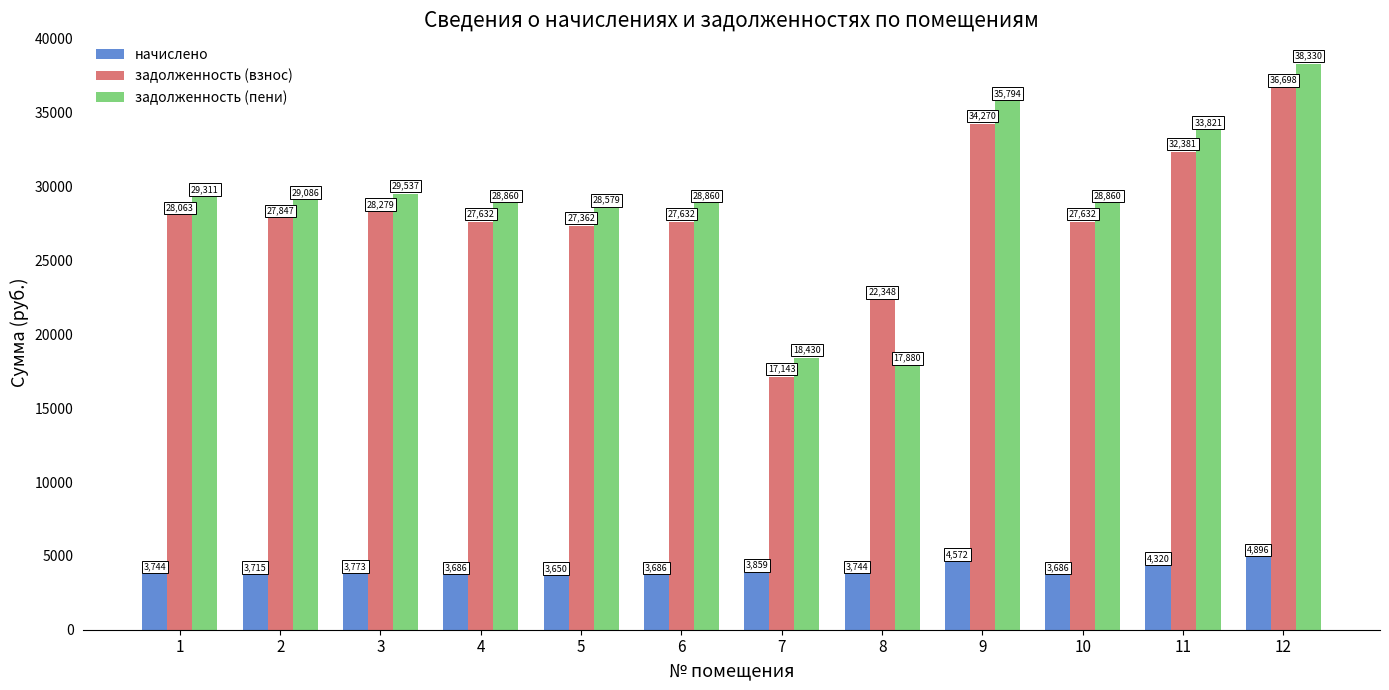

What is the difference between the задолженность (пени) values at 6 and 5?

281.7